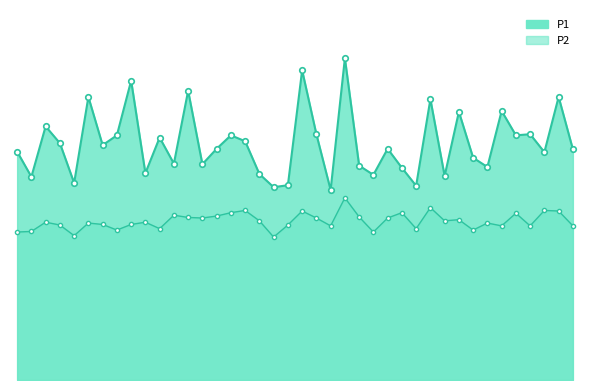

What is the difference between the P1 values at 00:50 and 00:40?

2.5